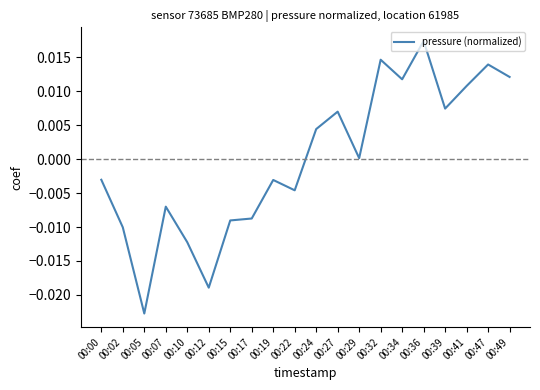

Where is the data nearest to the value 0?

00:29